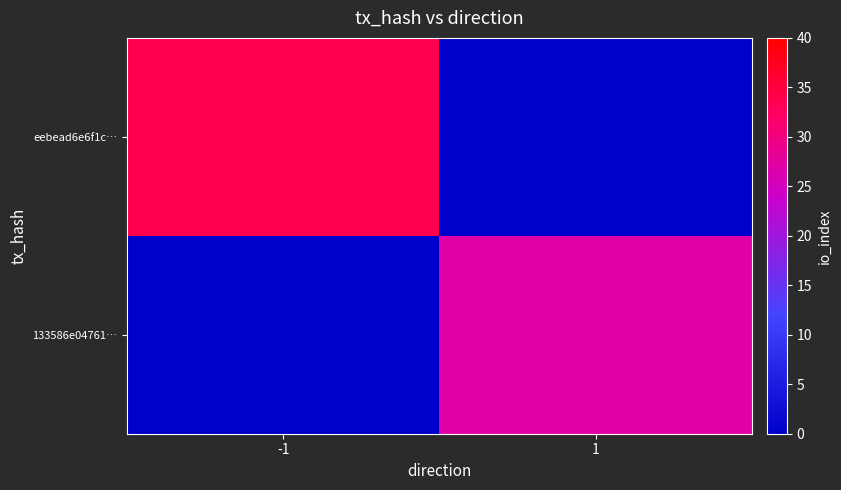

List the series in order of their peak value, lowest first.

133586e04761…, eebead6e6f1c…